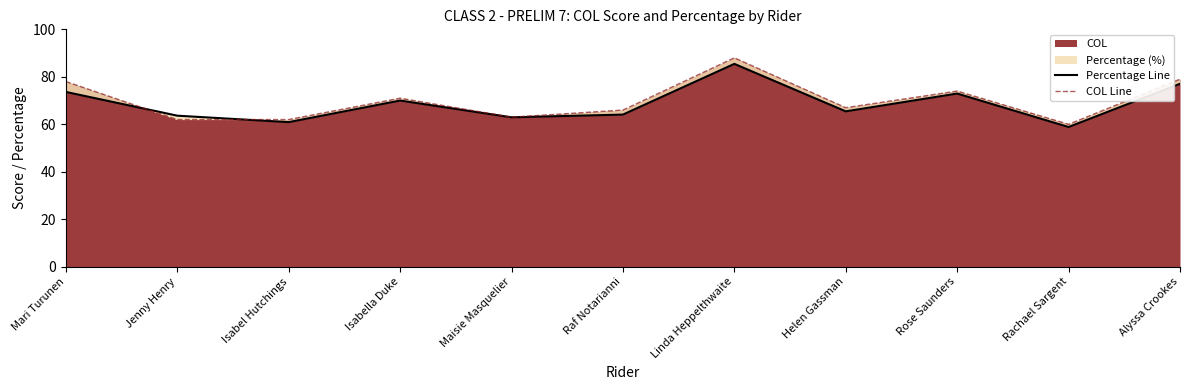

Count the number of categories in the chart.

11